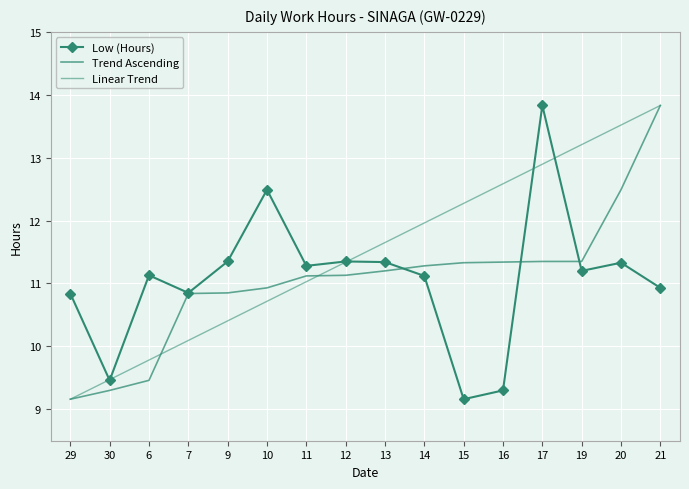

What is the lowest value of the Low (Hours) series?

9.2